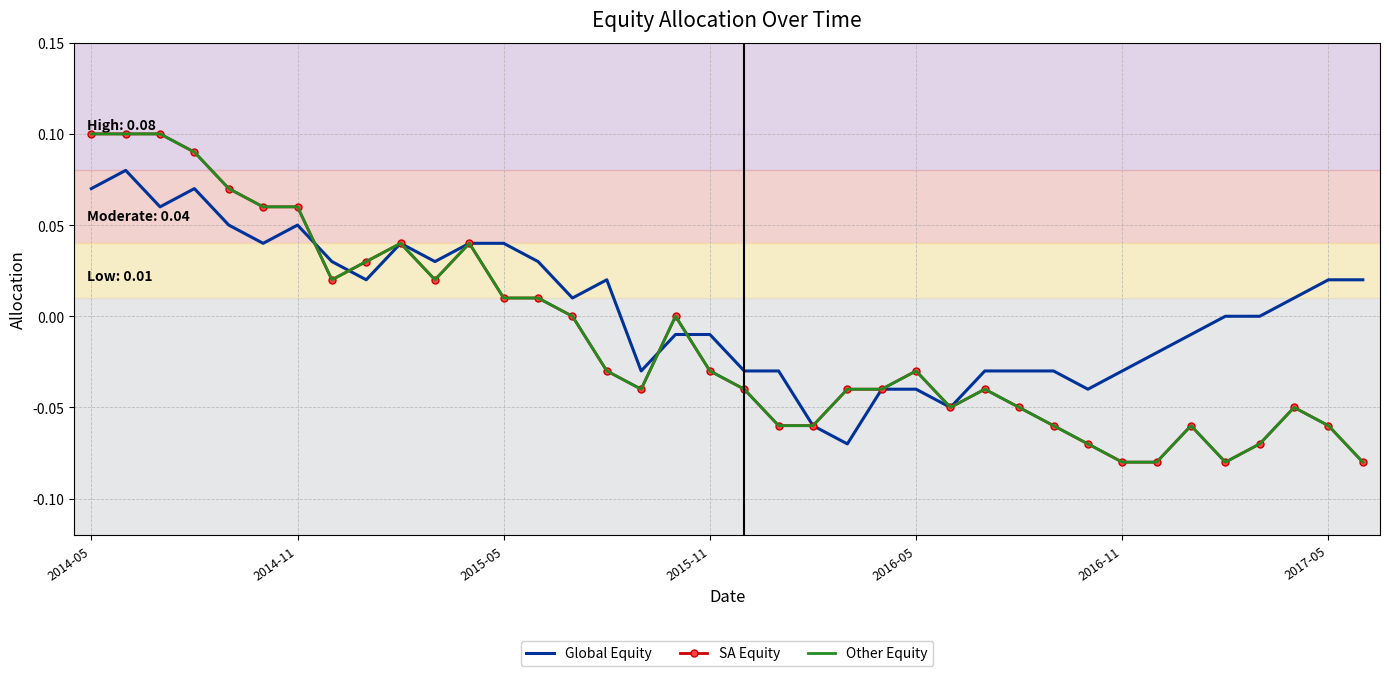

Which series ends up on top after the final intersection of Other Equity and Global Equity?

Global Equity